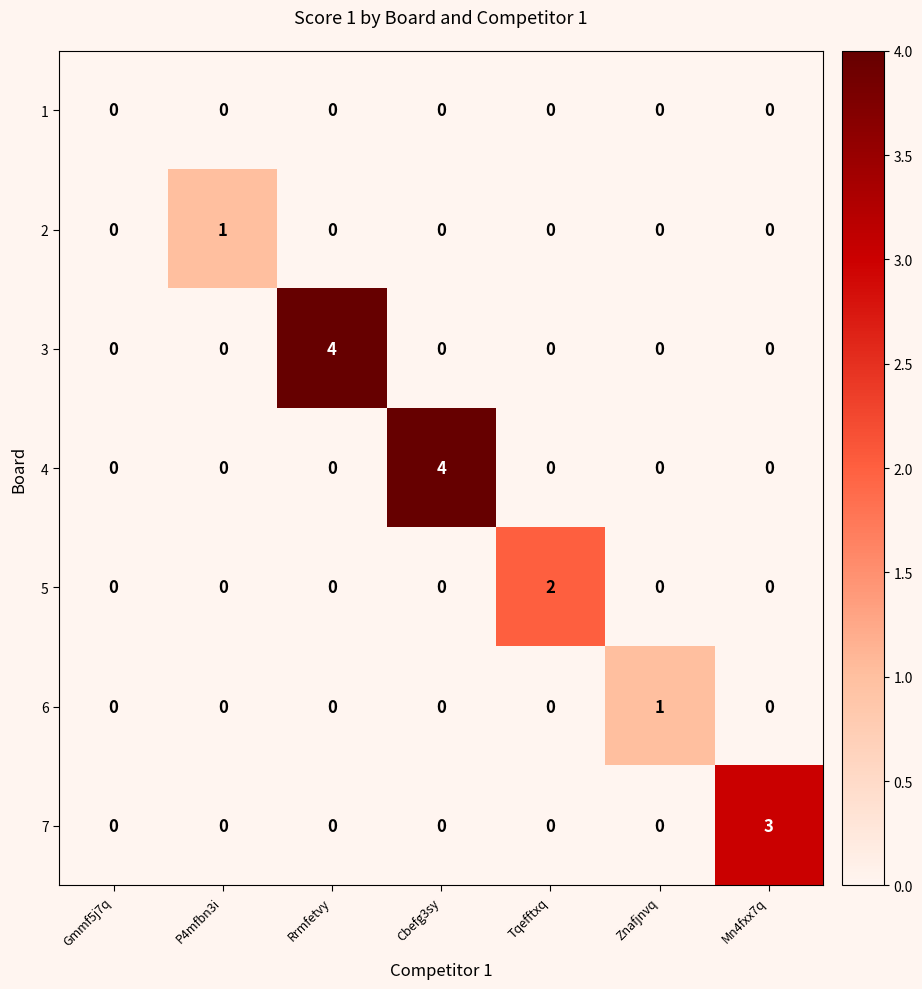

Is it true that 4 equals 2 at Mn4fxx7q?

False